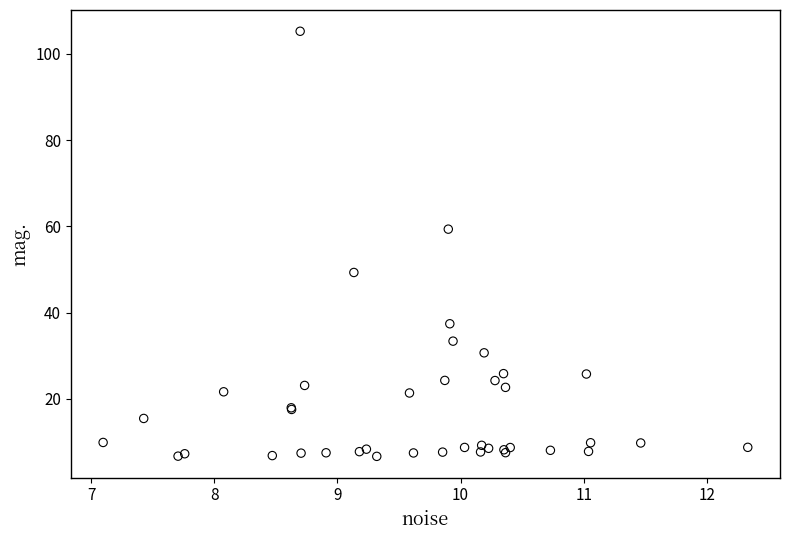

What Y value in the scatter plot is closest to 55?

59.4